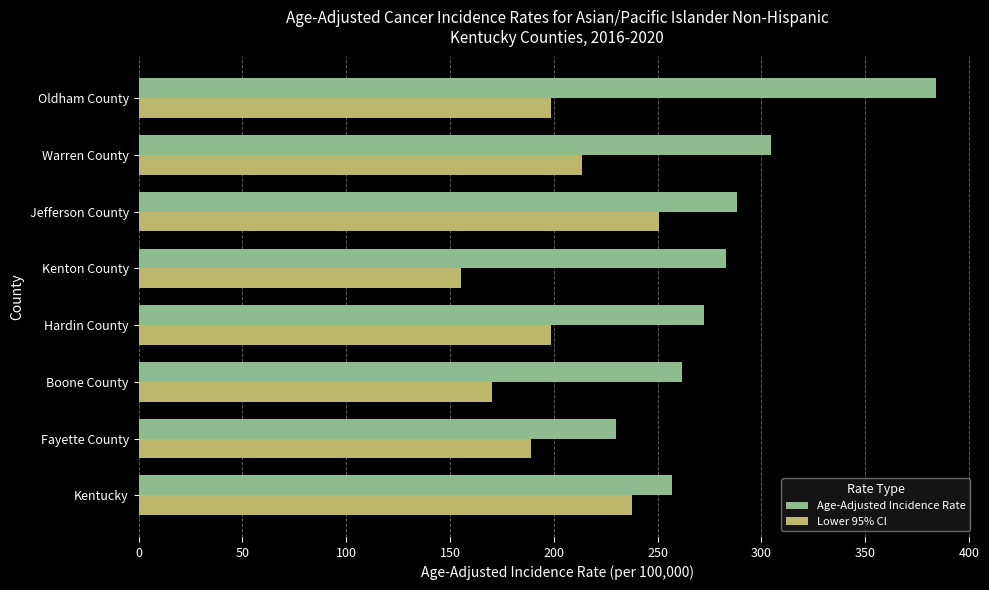

The Lower 95% CI series shows 271.1 at Oldham County. True or false?

False